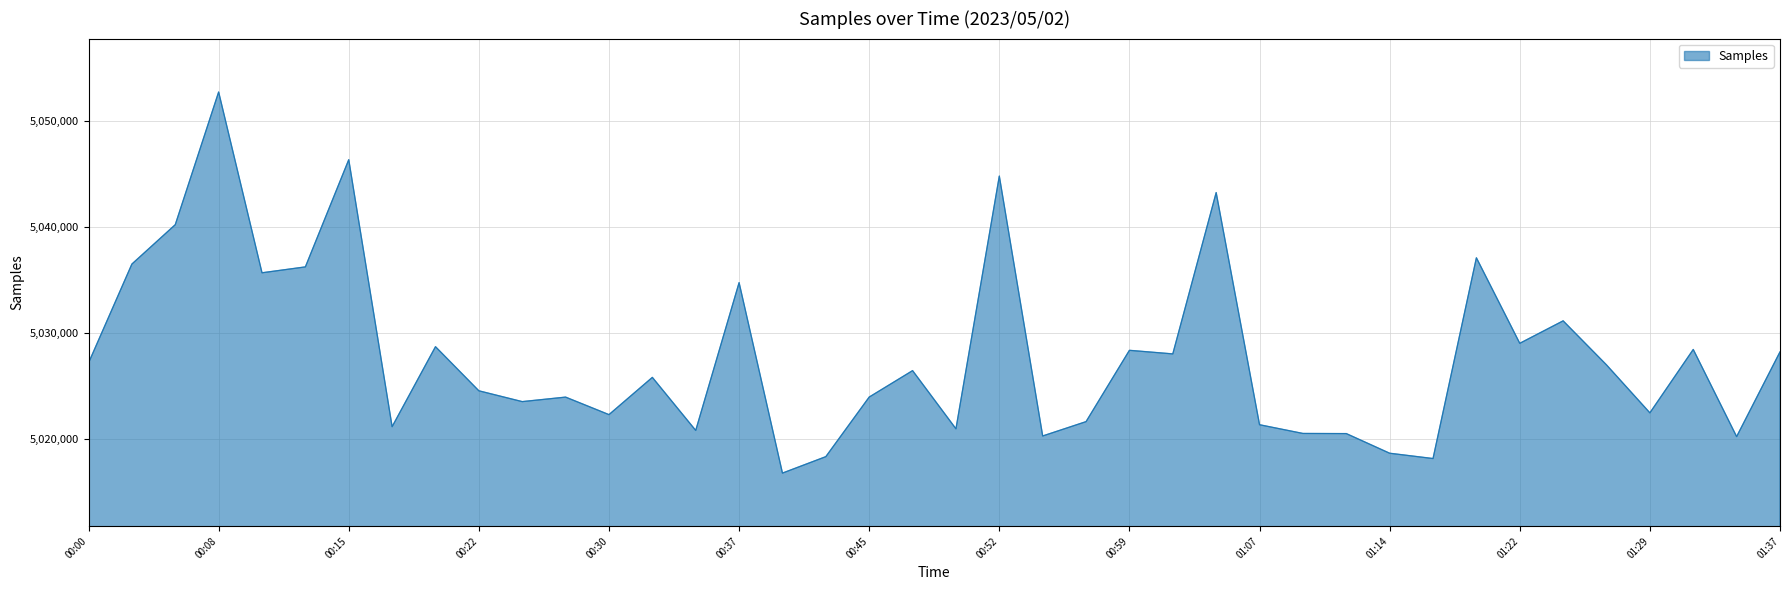

What is the minimum value shown in the chart?

5016754